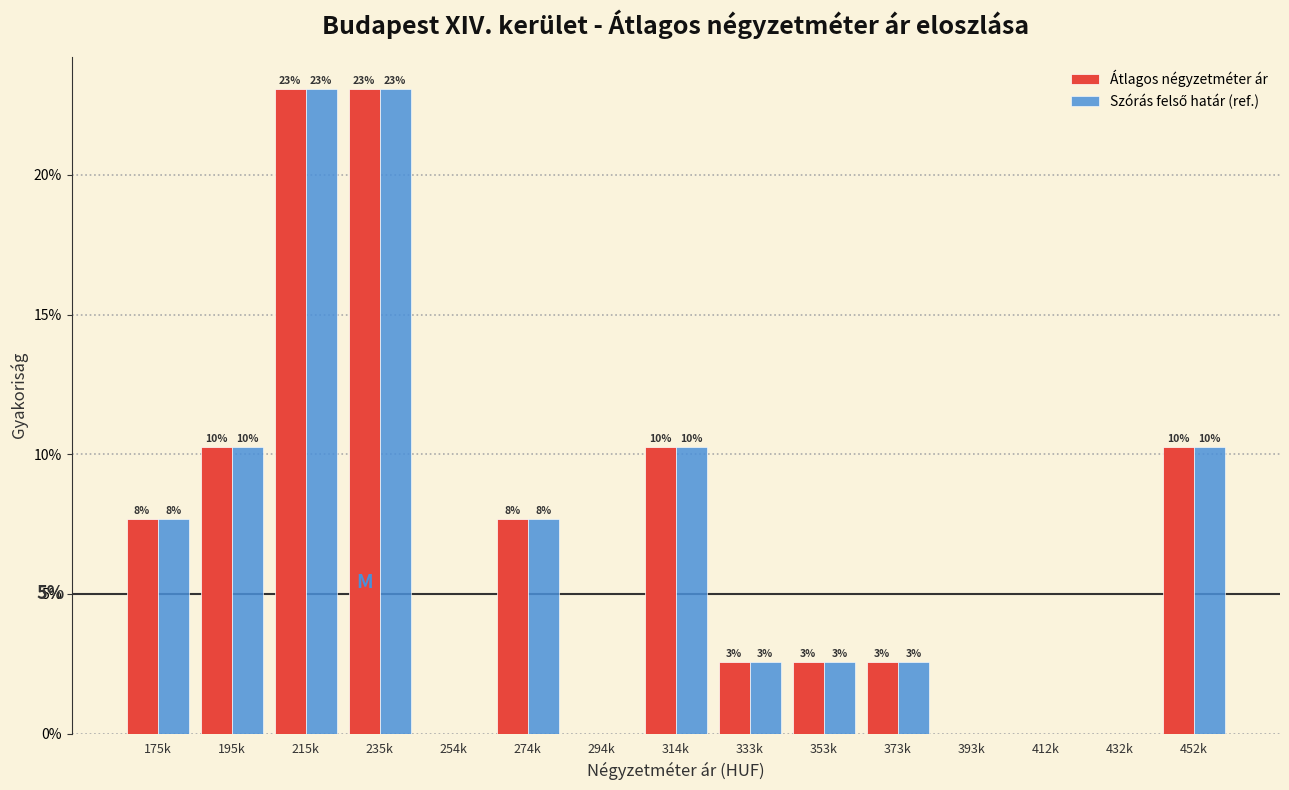

Does the chart contain stacked bars?

No